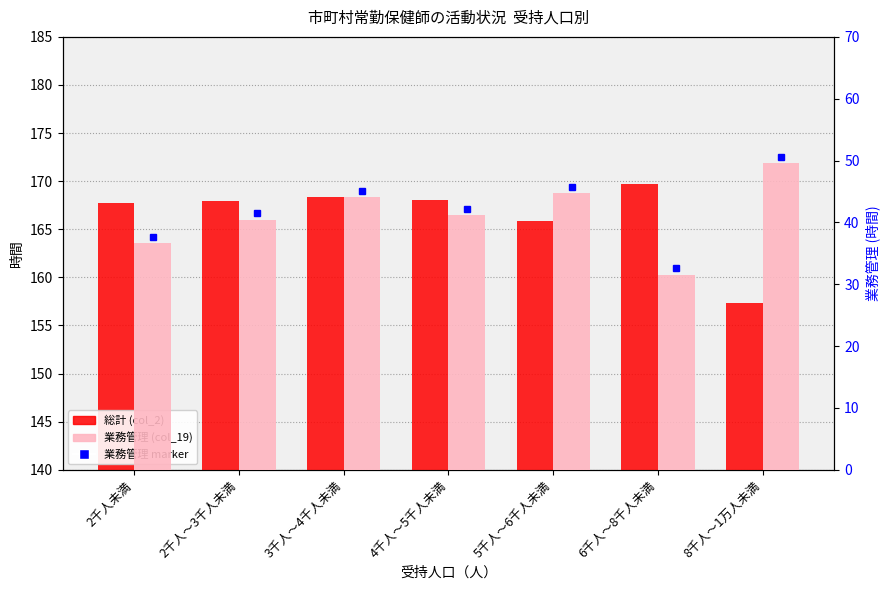

The 業務管理 (col_19) series shows 36.7 at 2千人未満. True or false?

True